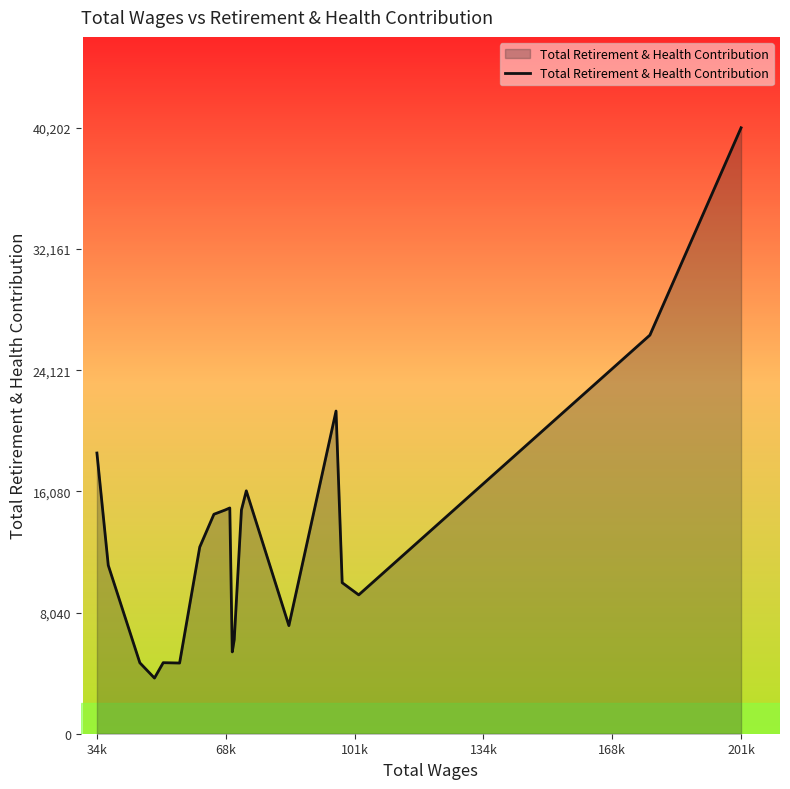

What is the maximum value shown in the chart?

40202